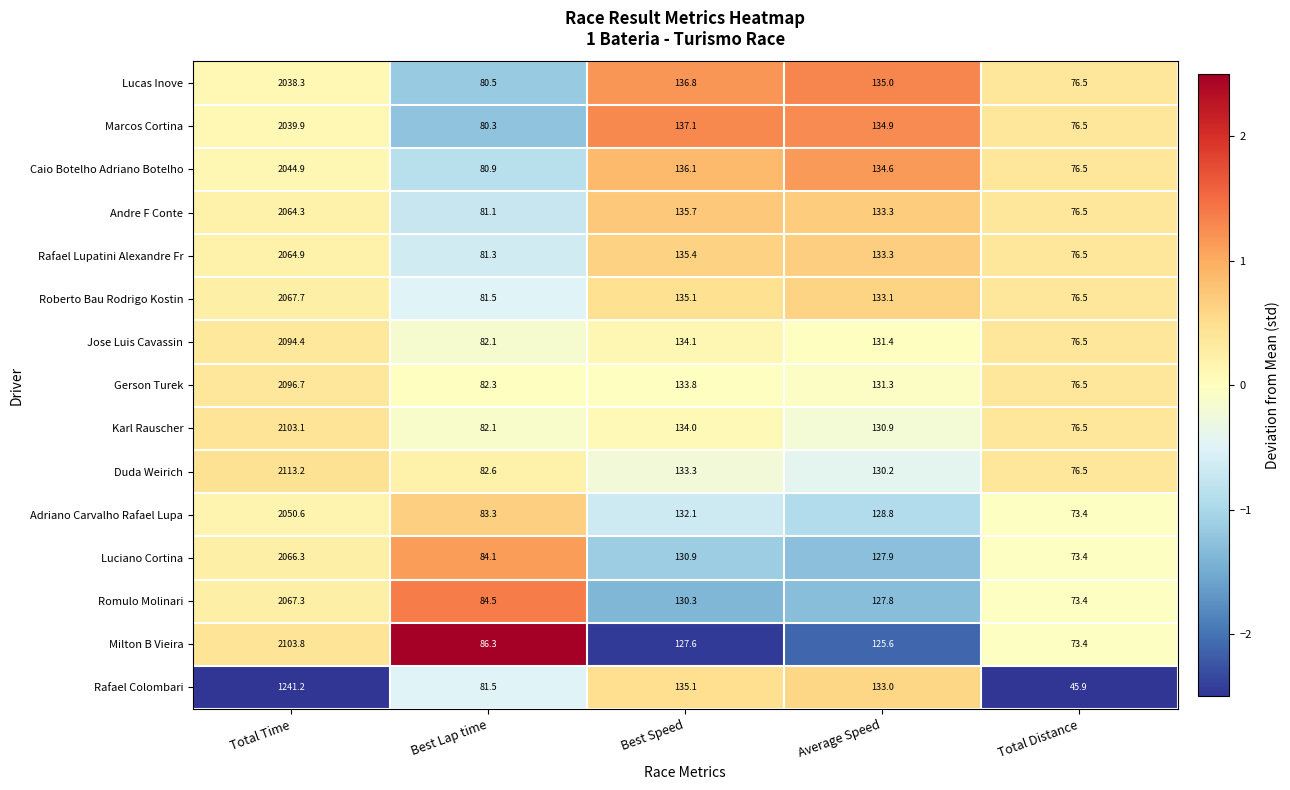

List the series in order of their peak value, lowest first.

Rafael Colombari, Lucas Inove, Marcos Cortina, Caio Botelho Adriano Botelho, Adriano Carvalho Rafael Lupa, Andre F Conte, Rafael Lupatini Alexandre Fr, Luciano Cortina, Romulo Molinari, Roberto Bau Rodrigo Kostin, Jose Luis Cavassin, Gerson Turek, Karl Rauscher, Milton B Vieira, Duda Weirich